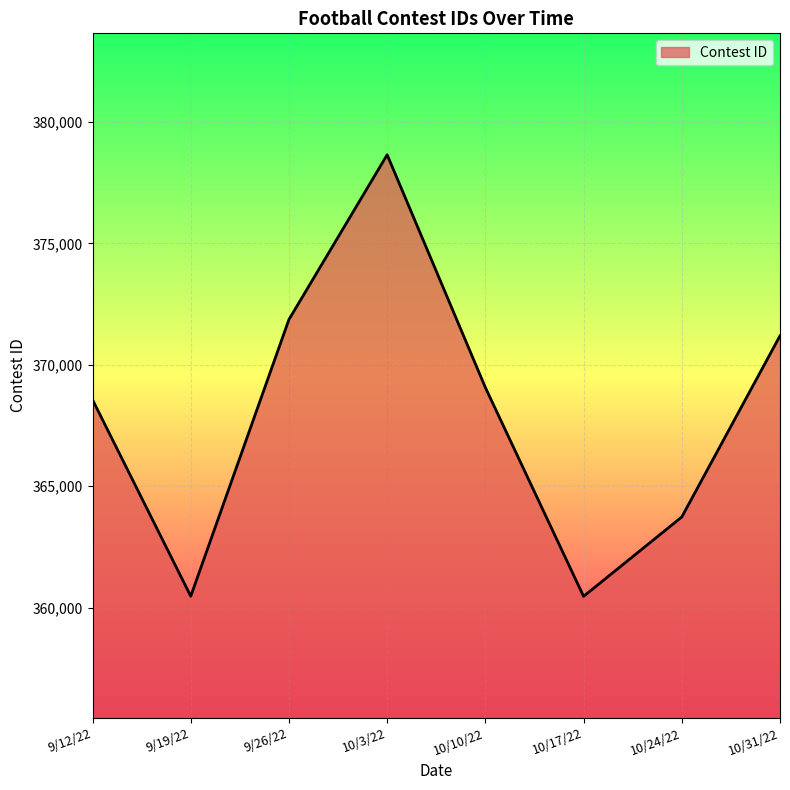

Where does the data first go above 369066?

9/26/22